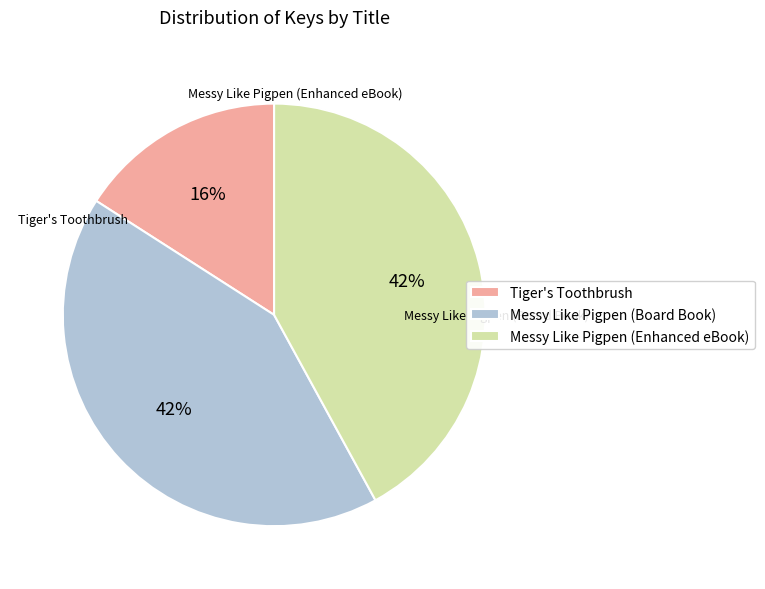

Is Messy Like Pigpen (Board Book) the majority of the pie?

No